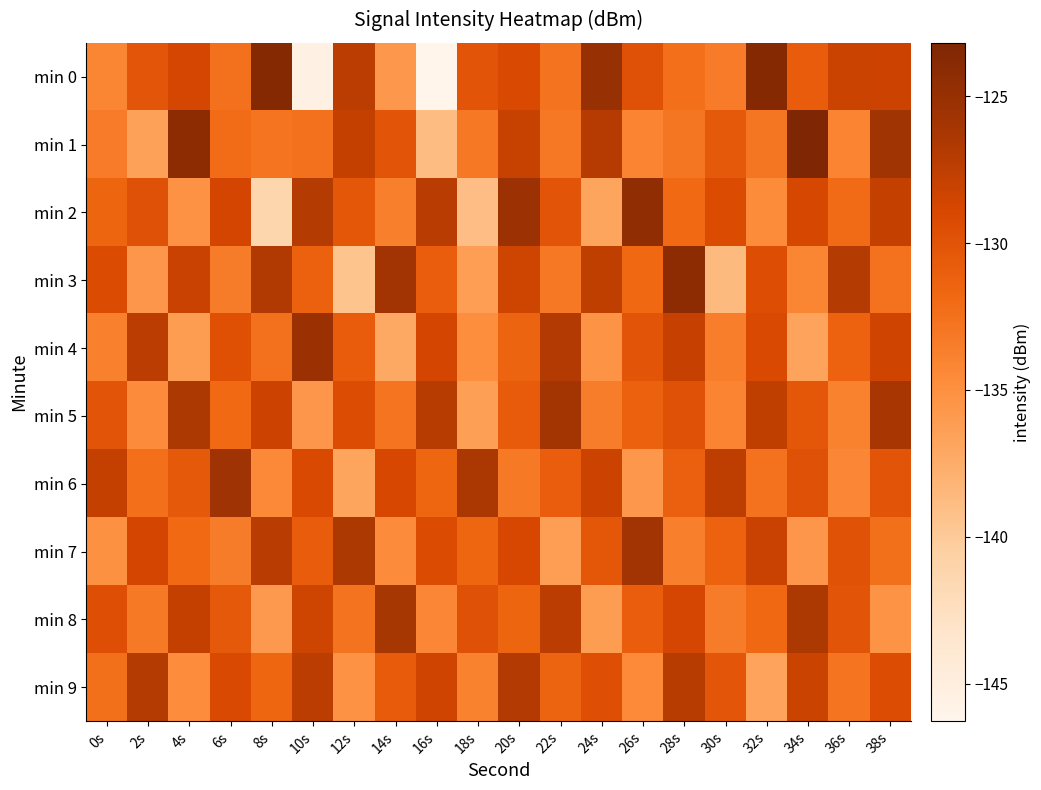

Reading left to right, list all the values displayed in this chart.

min 0: 0s=-134.2	2s=-130.3	4s=-128.7	6s=-132.5	8s=-123.7	10s=-145.5	12s=-127.3	14s=-135.7	16s=-146.3	18s=-130.1	20s=-129.1	22s=-132.7	24s=-125.0	26s=-129.9	28s=-132.4	30s=-133.3	32s=-123.7	34s=-130.8	36s=-128.2	38s=-128.3
min 1: 0s=-133.3	2s=-136.5	4s=-124.3	6s=-132.1	8s=-132.8	10s=-132.5	12s=-127.9	14s=-130.1	16s=-138.9	18s=-133.0	20s=-128.0	22s=-133.1	24s=-127.0	26s=-134.0	28s=-132.9	30s=-130.6	32s=-133.0	34s=-123.2	36s=-134.0	38s=-125.7
min 2: 0s=-131.5	2s=-129.8	4s=-135.2	6s=-128.6	8s=-141.3	10s=-126.9	12s=-130.4	14s=-133.7	16s=-127.2	18s=-138.9	20s=-125.4	22s=-130.1	24s=-136.8	26s=-124.5	28s=-131.9	30s=-129.3	32s=-134.6	34s=-128.8	36s=-132.1	38s=-127.7
min 3: 0s=-129.3	2s=-135.6	4s=-128.1	6s=-133.4	8s=-126.7	10s=-131.2	12s=-139.5	14s=-125.8	16s=-130.9	18s=-136.2	20s=-128.4	22s=-133.1	24s=-127.6	26s=-131.8	28s=-124.3	30s=-138.7	32s=-129.5	34s=-134.2	36s=-126.9	38s=-132.6
min 4: 0s=-133.8	2s=-127.4	4s=-136.1	6s=-129.7	8s=-132.5	10s=-125.3	12s=-130.8	14s=-137.2	16s=-128.6	18s=-134.9	20s=-131.4	22s=-126.8	24s=-135.3	26s=-130.2	28s=-127.9	30s=-133.6	32s=-129.1	34s=-136.7	36s=-131.3	38s=-128.5
min 5: 0s=-130.2	2s=-134.7	4s=-126.5	6s=-131.9	8s=-128.3	10s=-135.6	12s=-129.4	14s=-132.8	16s=-127.1	18s=-136.3	20s=-130.7	22s=-125.9	24s=-133.5	26s=-131.2	28s=-129.8	30s=-134.1	32s=-127.6	34s=-130.4	36s=-133.9	38s=-126.2
min 6: 0s=-127.8	2s=-132.3	4s=-130.5	6s=-125.7	8s=-134.4	10s=-129.1	12s=-136.8	14s=-128.9	16s=-131.6	18s=-126.4	20s=-133.2	22s=-130.9	24s=-128.3	26s=-135.7	28s=-131.1	30s=-127.5	32s=-132.6	34s=-129.8	36s=-134.3	38s=-130.1
min 7: 0s=-135.1	2s=-128.6	4s=-131.9	6s=-133.4	8s=-127.2	10s=-130.8	12s=-126.5	14s=-134.7	16s=-129.3	18s=-131.6	20s=-128.9	22s=-136.2	24s=-130.4	26s=-125.8	28s=-133.7	30s=-131.3	32s=-128.1	34s=-135.6	36s=-129.9	38s=-132.4
min 8: 0s=-129.6	2s=-133.2	4s=-127.8	6s=-130.5	8s=-135.9	10s=-128.4	12s=-132.7	14s=-126.1	16s=-134.3	18s=-129.8	20s=-131.5	22s=-127.3	24s=-136.1	26s=-130.9	28s=-128.7	30s=-133.4	32s=-131.8	34s=-126.5	36s=-130.2	38s=-135.3
min 9: 0s=-132.4	2s=-126.9	4s=-134.8	6s=-129.1	8s=-131.6	10s=-127.3	12s=-135.2	14s=-130.7	16s=-128.5	18s=-133.9	20s=-126.8	22s=-131.4	24s=-129.6	26s=-134.5	28s=-127.1	30s=-130.3	32s=-136.7	34s=-128.2	36s=-132.8	38s=-129.4